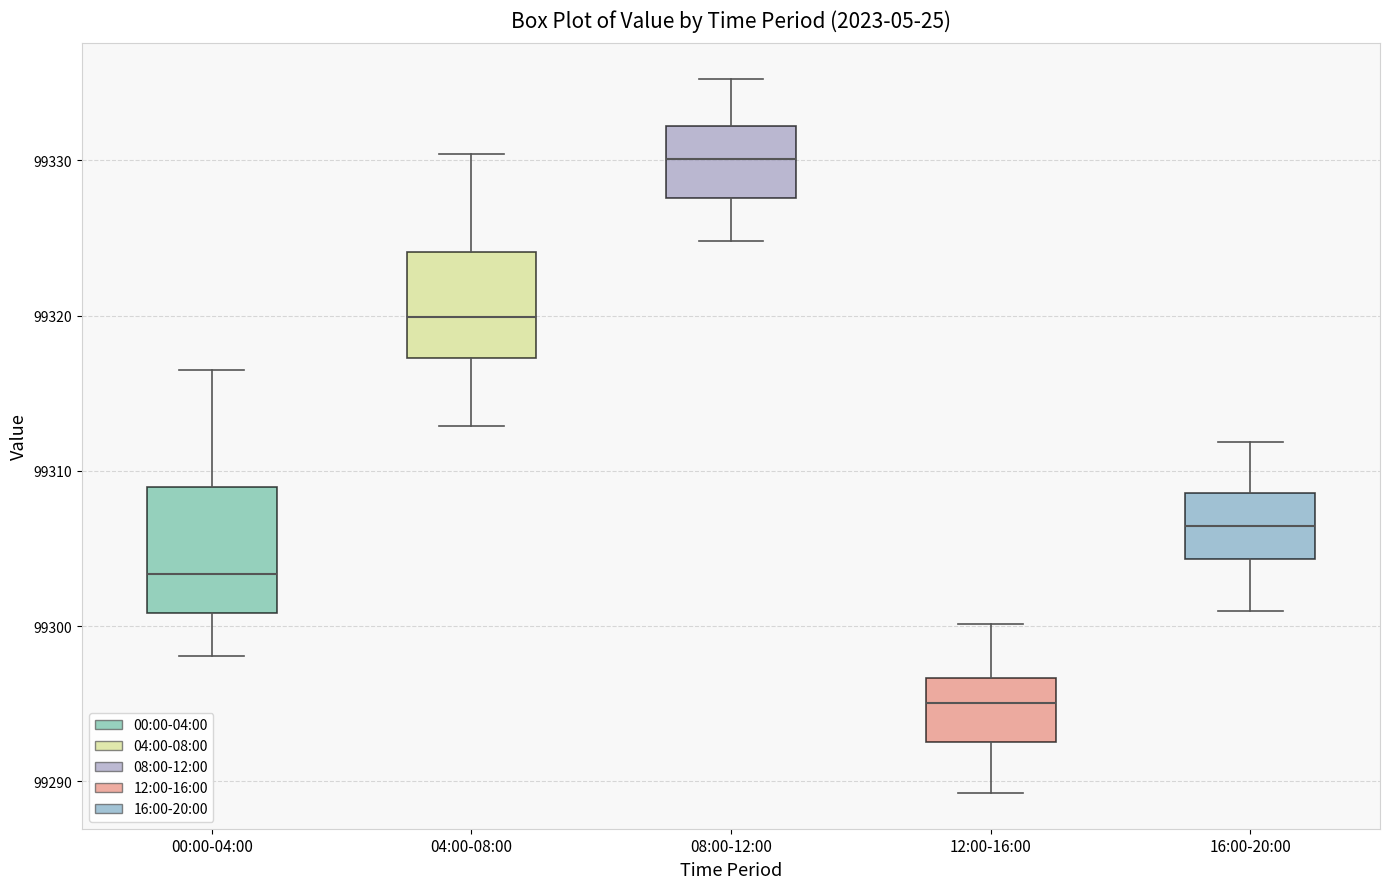

Where does the median line of the box for 00:00-04:00 sit on the y-axis? The values are not printed on the chart, so give them approximately, as read against the axis.

99303